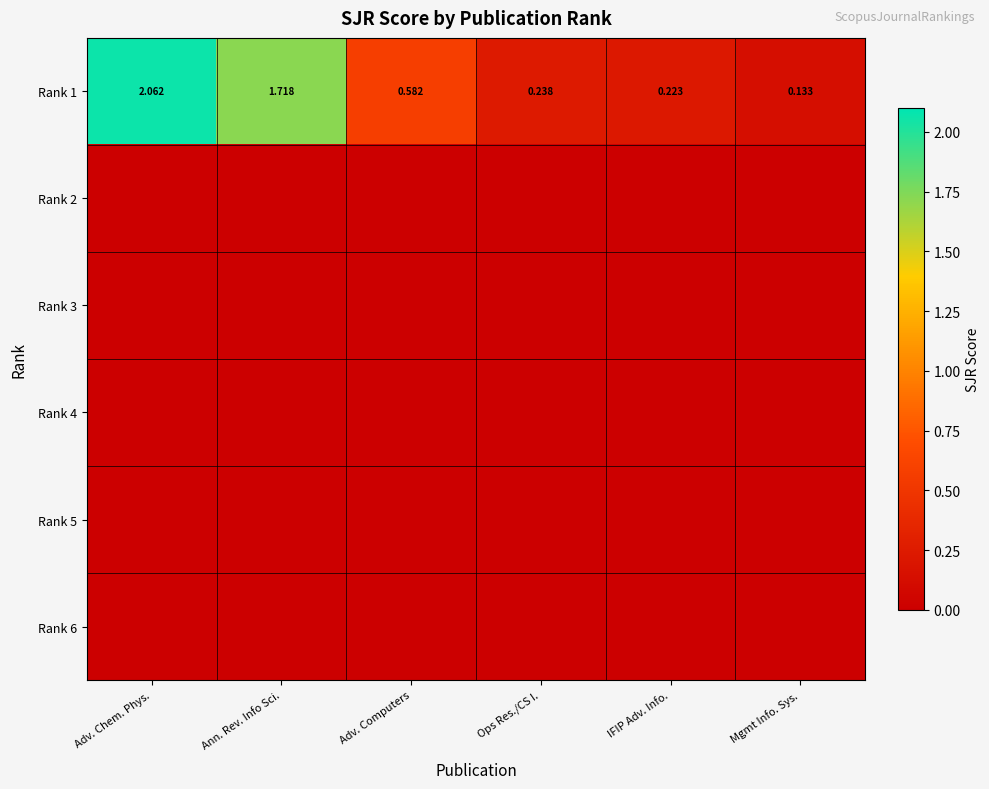

Which category has the lowest value in the Rank 1 series?

Mgmt Info. Sys.